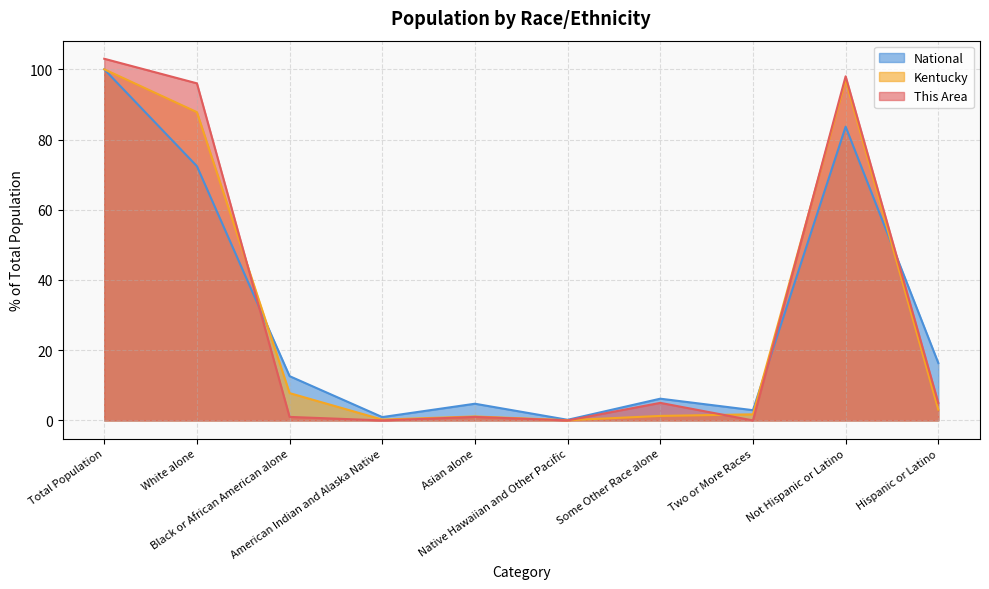

What is the difference between the highest and lowest values at White alone?

23.6